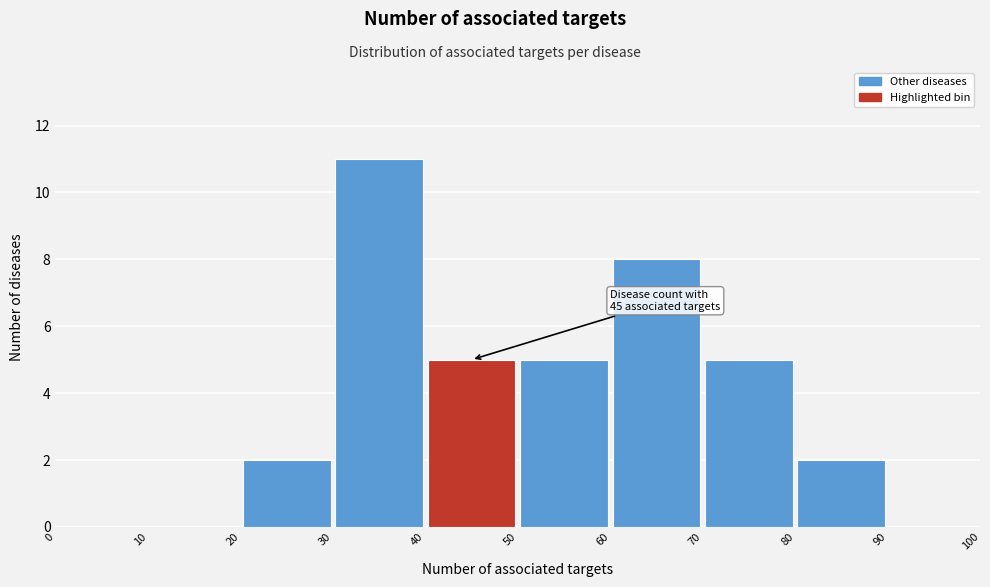

Which range on the x-axis has the tallest bar?

30 to 40